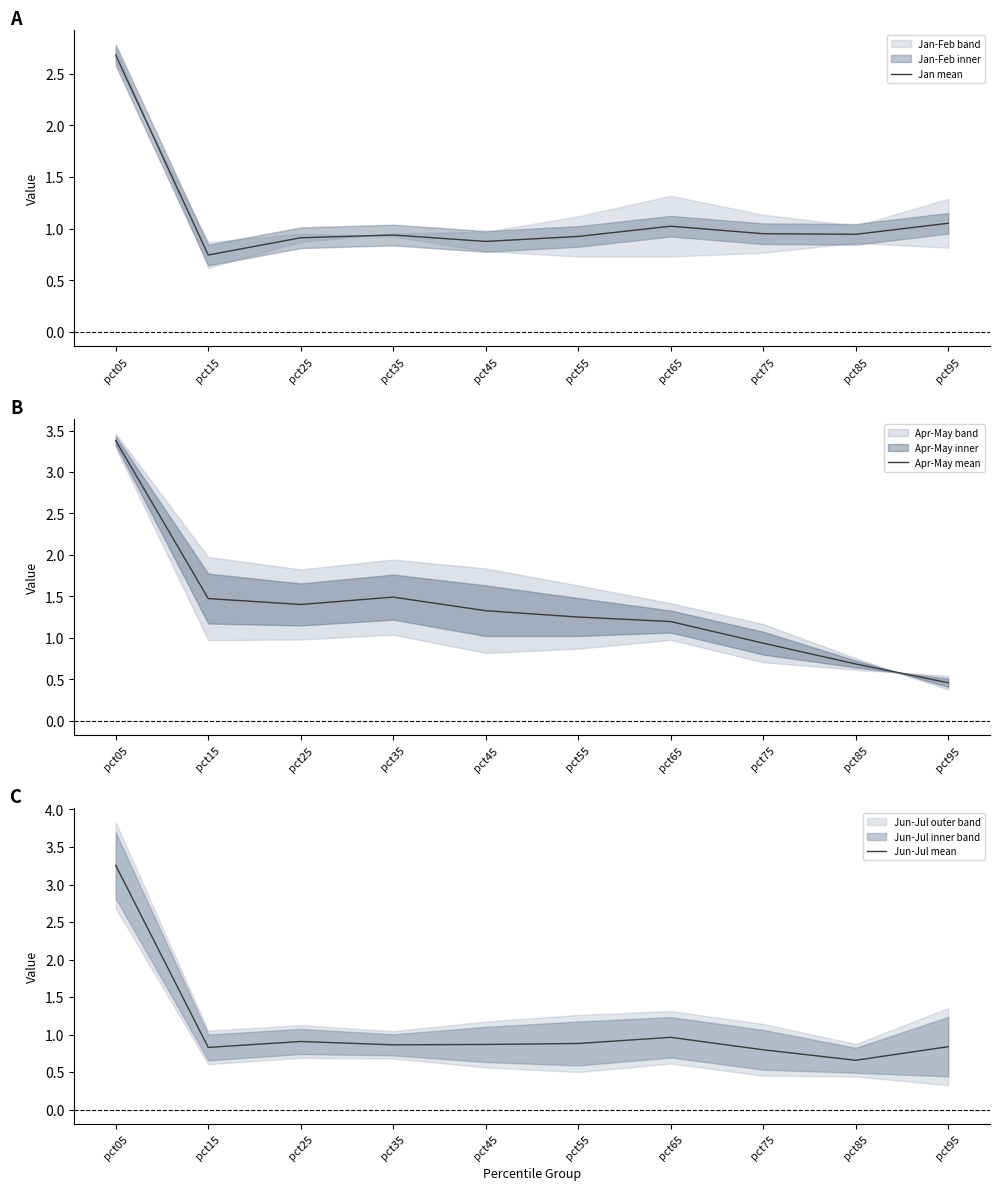

At which label does Apr-May mean first exceed 1?

pct05